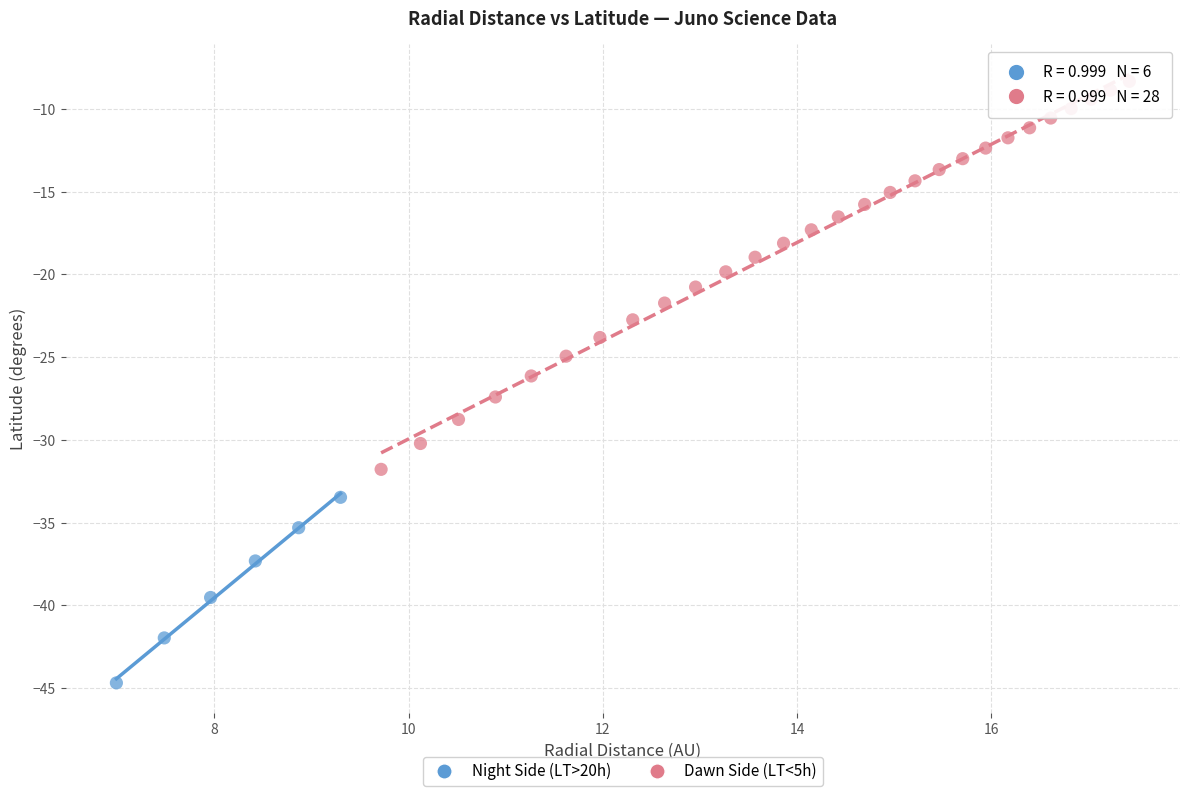

Which series reaches the maximum Y coordinate?

Dawn Side (LT<5h)